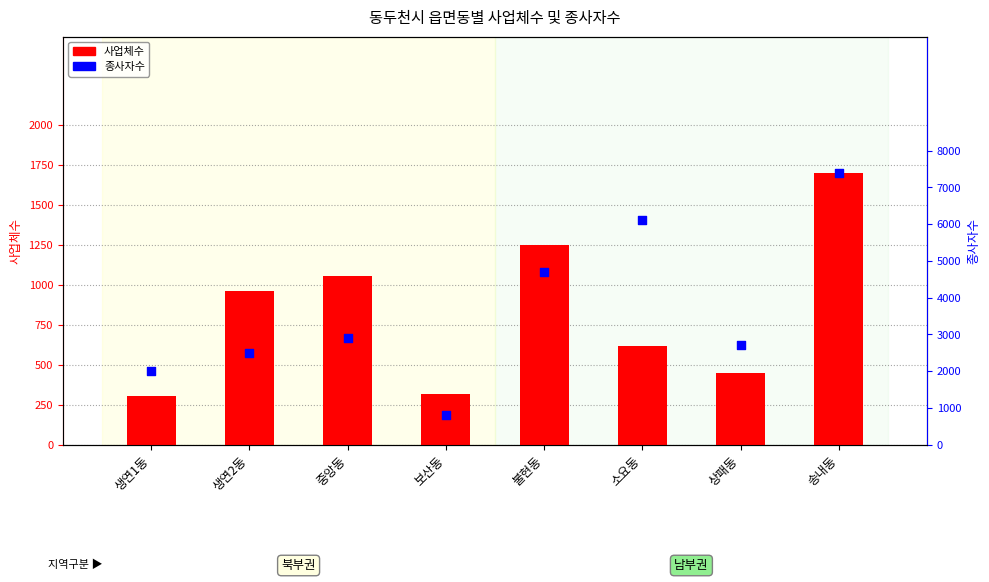

Which series contains the lowest Y value?

사업체수